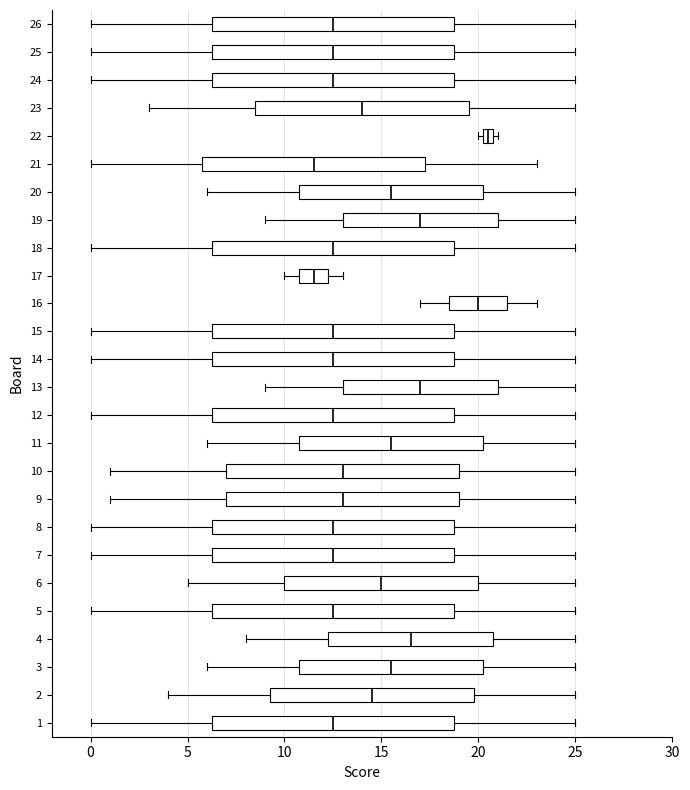

Which box's median line is the furthest to the right?

22